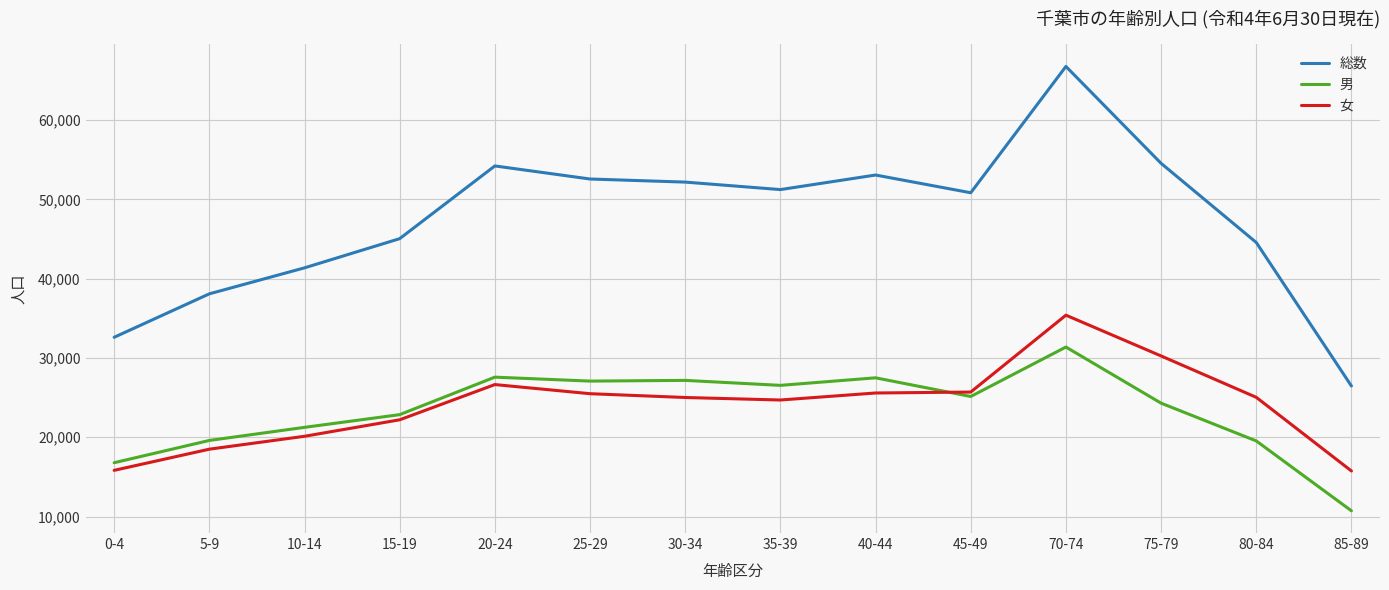

What is the total value across all series at 15-19?

90090